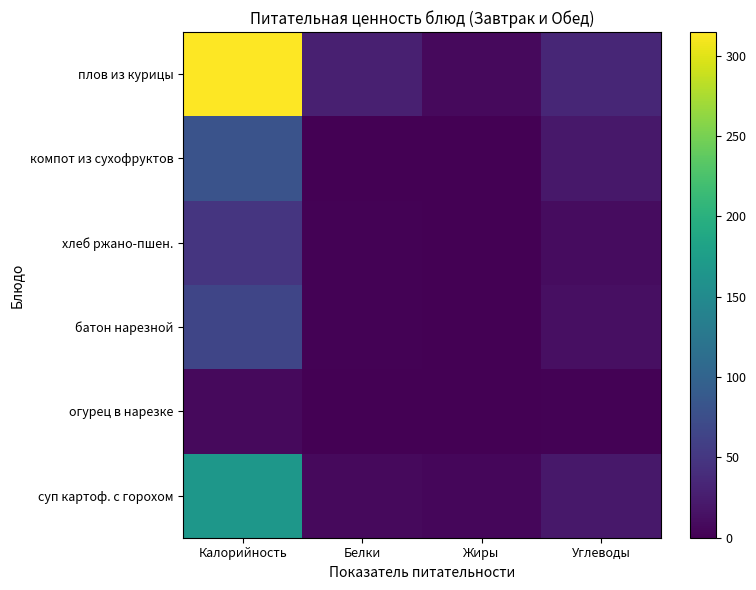

Reading left to right, transcribe all the data shown in this chart.

плов из курицы: Калорийность=314.6	Белки=27.3	Жиры=8.1	Углеводы=33.2
компот из сухофруктов: Калорийность=81.0	Белки=0.5	Жиры=0.0	Углеводы=19.8
хлеб ржано-пшен.: Калорийность=48.9	Белки=1.7	Жиры=0.3	Углеводы=9.9
батон нарезной: Калорийность=65.5	Белки=1.9	Жиры=0.7	Углеводы=12.8
огурец в нарезке: Калорийность=8.5	Белки=0.5	Жиры=0.1	Углеводы=1.5
суп картоф. с горохом: Калорийность=166.4	Белки=8.4	Жиры=5.8	Углеводы=20.4